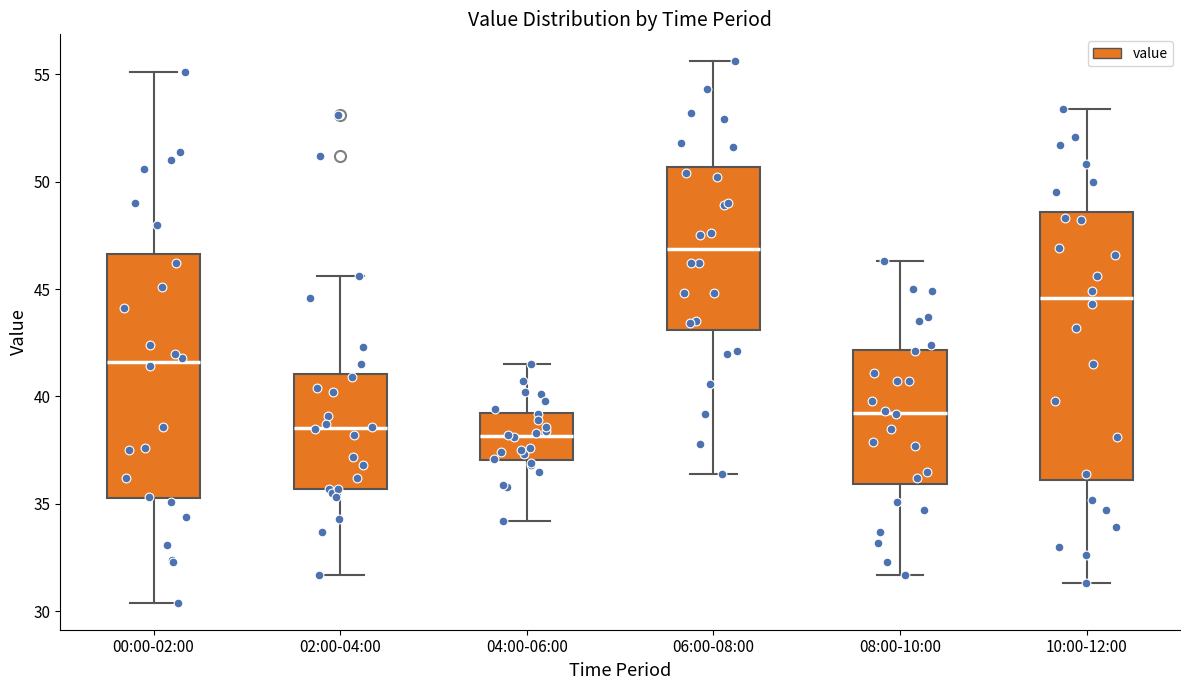

Reading left to right, read every box against the y-axis: the position of its median line, the range the box covers, and the ends of its whiskers. The values are not printed on the chart, so give them approximately, as read against the axis.

00:00-02:00: median 41.5, box 35.5 to 46.5, whiskers 30.5 to 55.0
02:00-04:00: median 38.5, box 35.5 to 41.0, whiskers 31.5 to 45.5
04:00-06:00: median 38.0, box 37.0 to 39.5, whiskers 34.0 to 41.5
06:00-08:00: median 47.0, box 43.0 to 50.5, whiskers 36.5 to 55.5
08:00-10:00: median 39.5, box 36.0 to 42.0, whiskers 31.5 to 46.5
10:00-12:00: median 44.5, box 36.0 to 48.5, whiskers 31.5 to 53.5